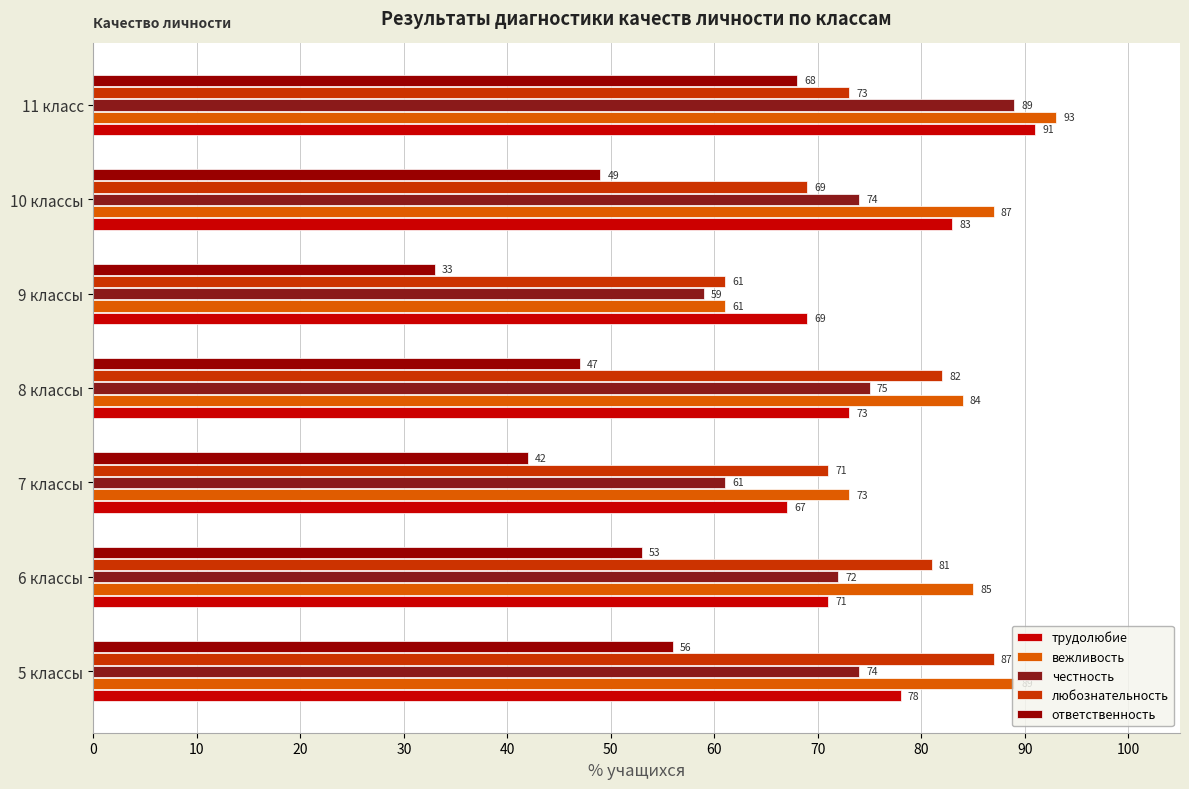

How many series are shown in this chart?

5